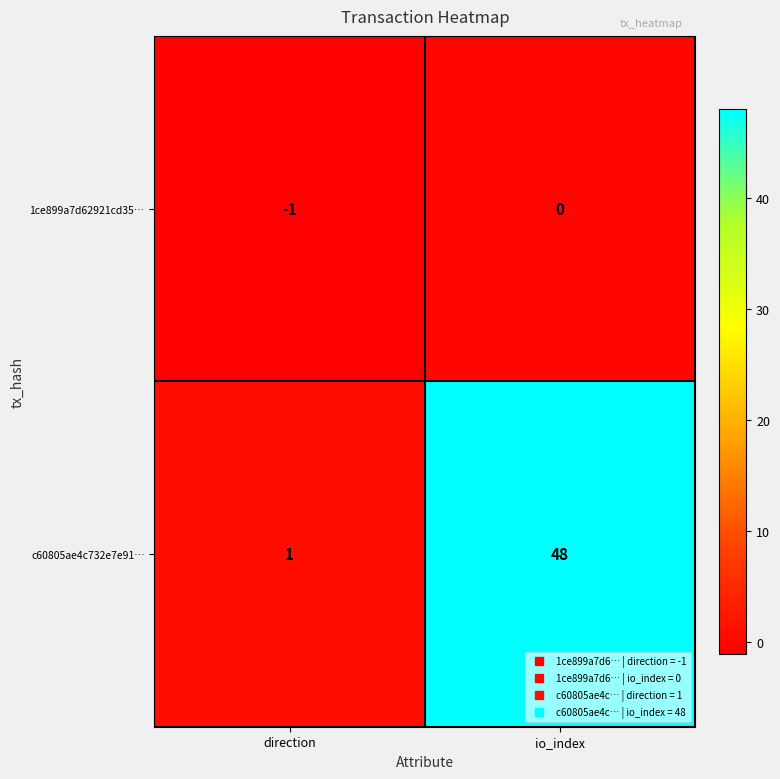

Rank the series by their maximum value, from highest to lowest.

c60805ae4c732e7e91…, 1ce899a7d62921cd35…